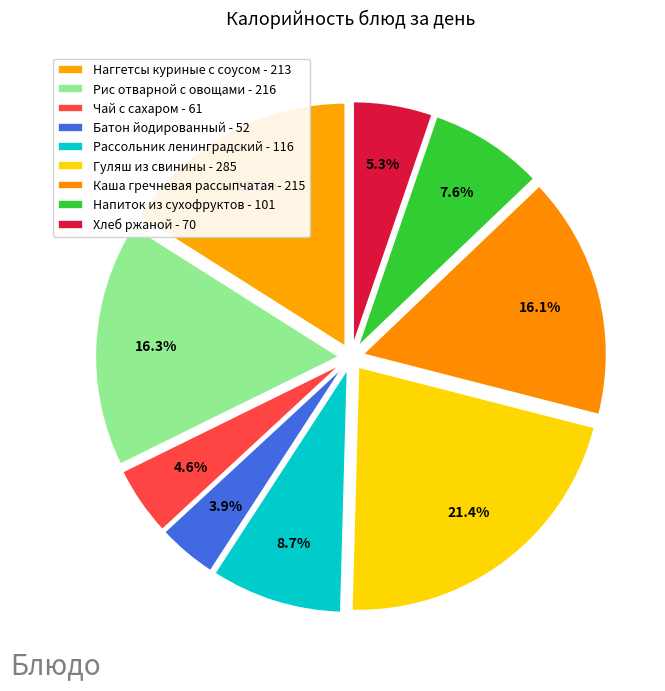

How many segments does this pie chart have?

9